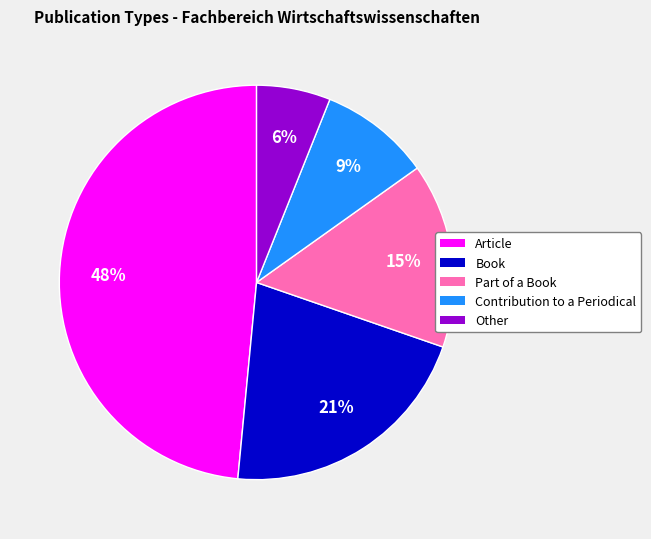

How many segments does this pie chart have?

5